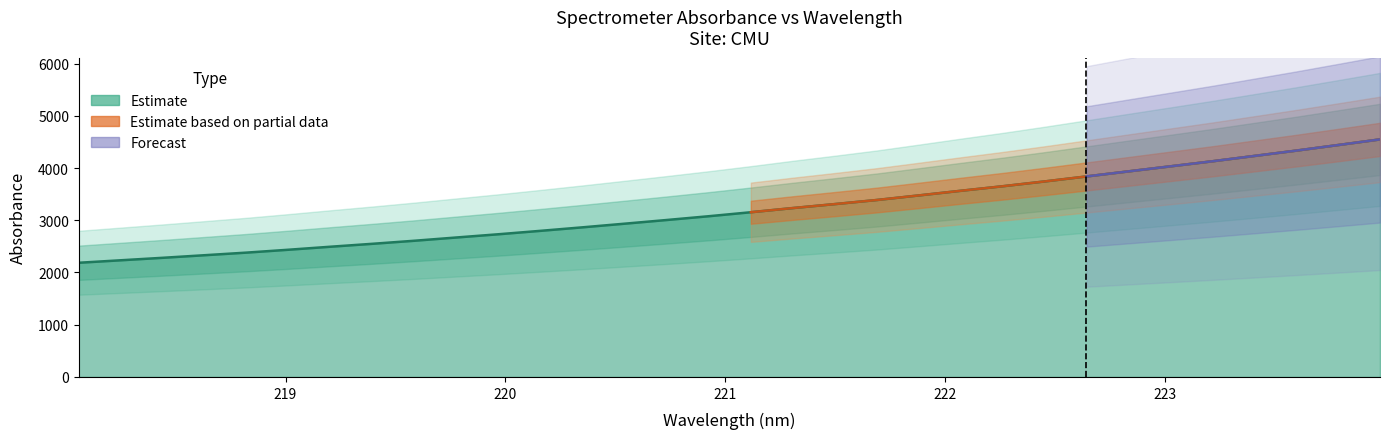

Approximately how many times larger is the value at 219.589 compared to 219.3979?

1.0